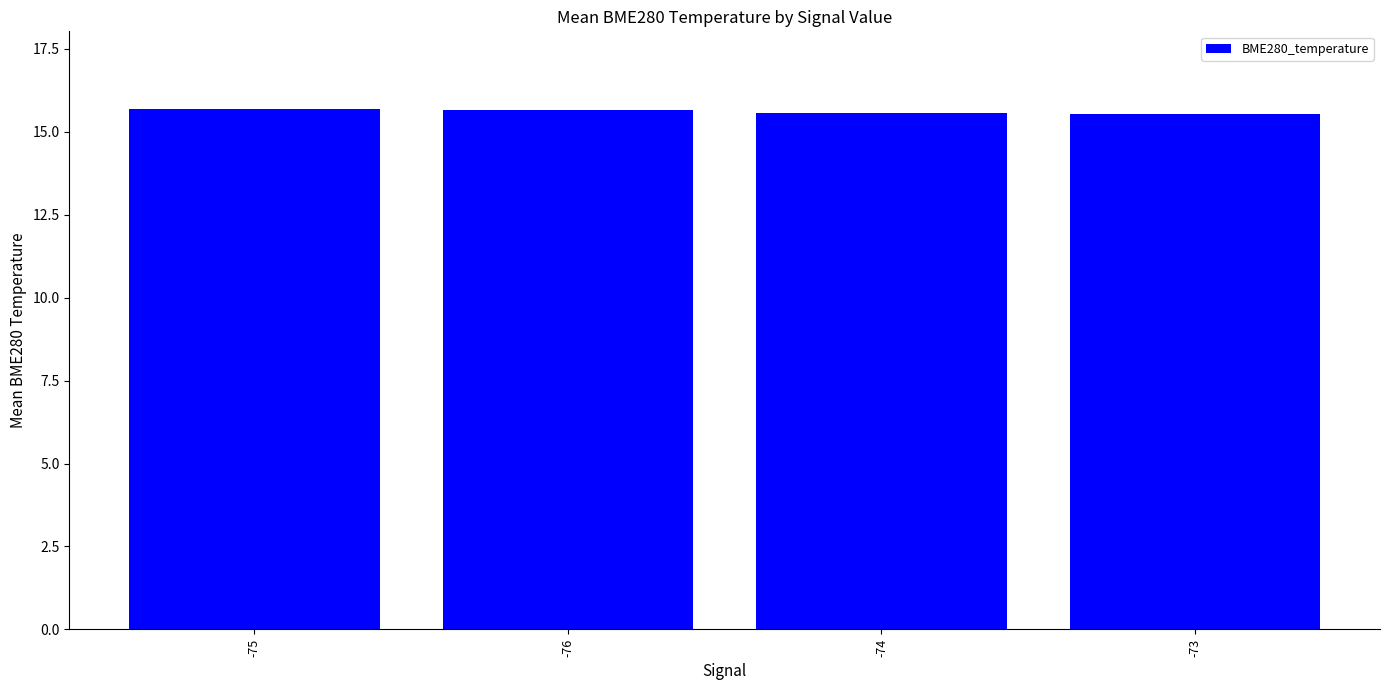

True or false: the data shows 6.3 at -76.

False